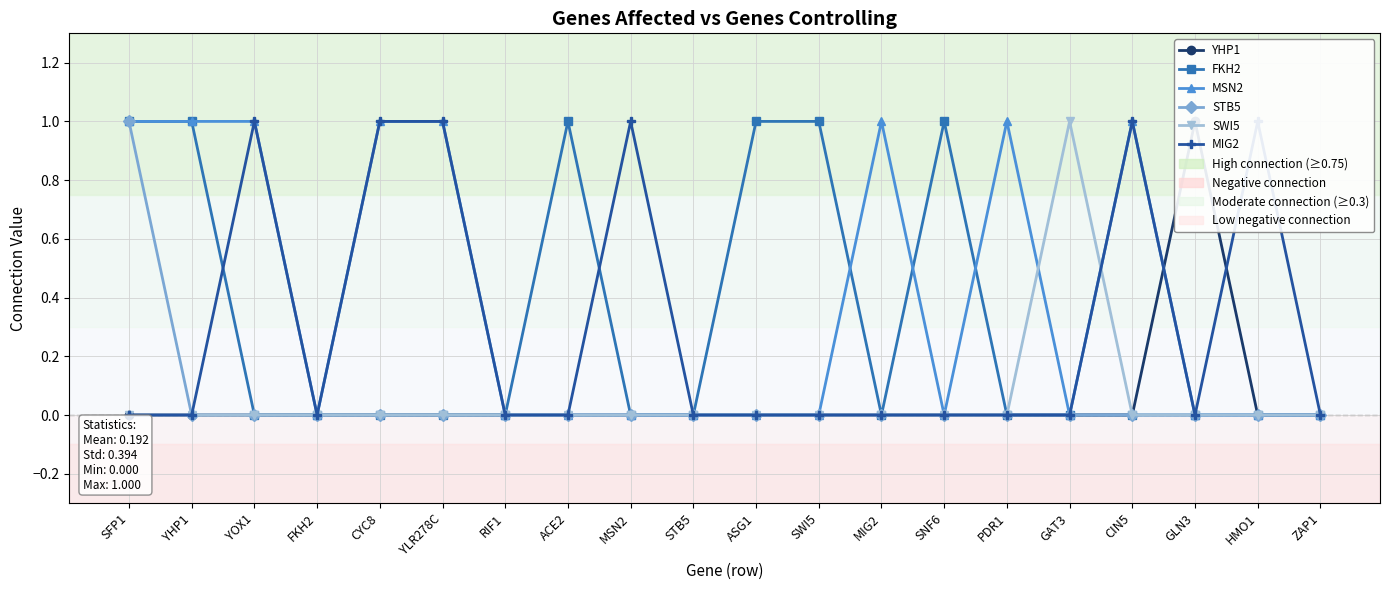

Rank the series by their maximum value, from highest to lowest.

YHP1, FKH2, MSN2, STB5, SWI5, MIG2